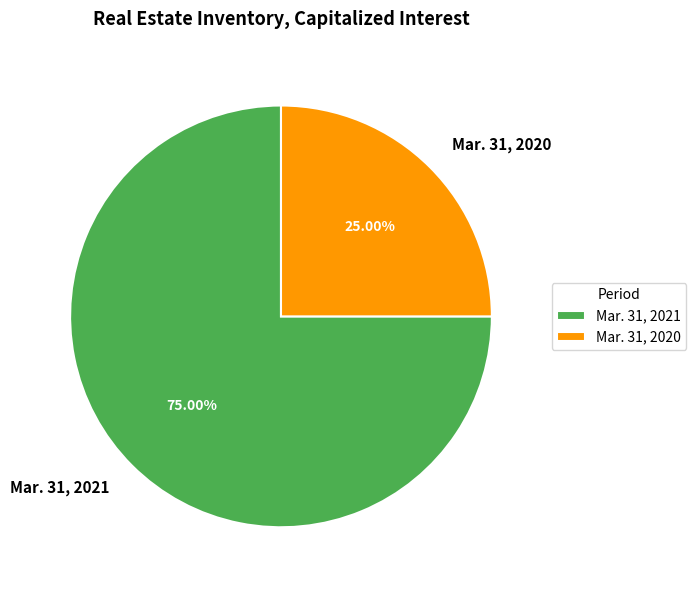

Does Mar. 31, 2020 represent more than half of the total?

No